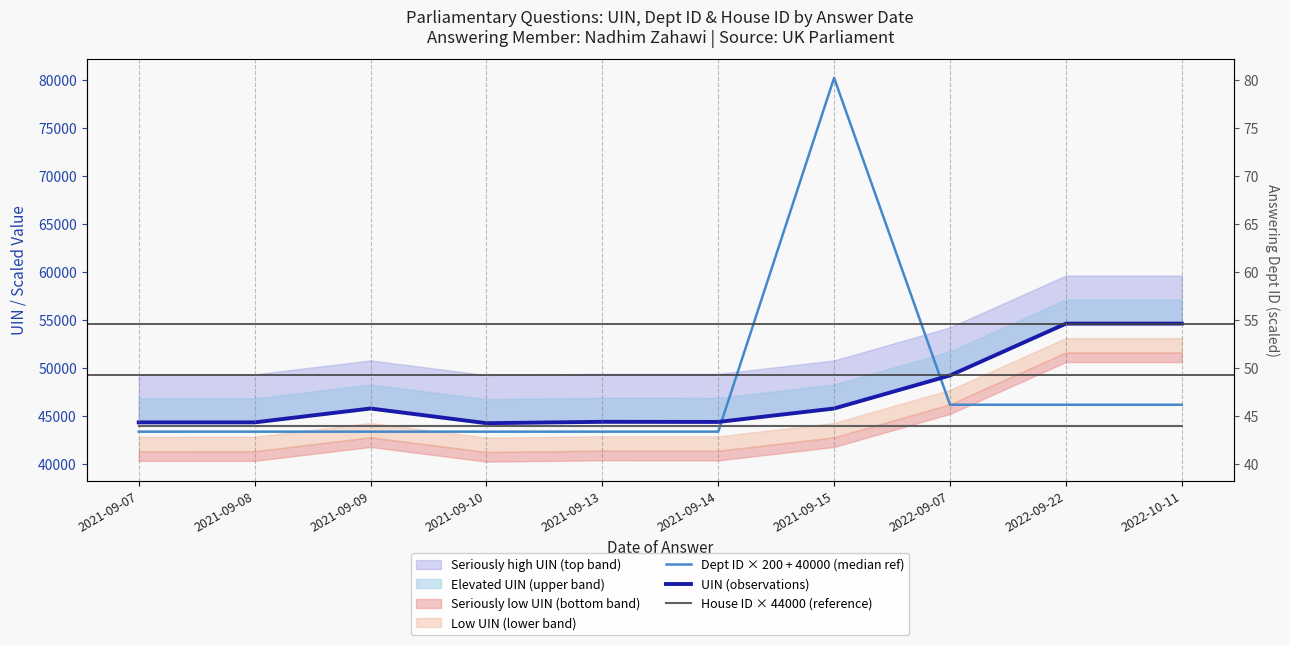

At how many categories does at least one series exceed 53872?

3